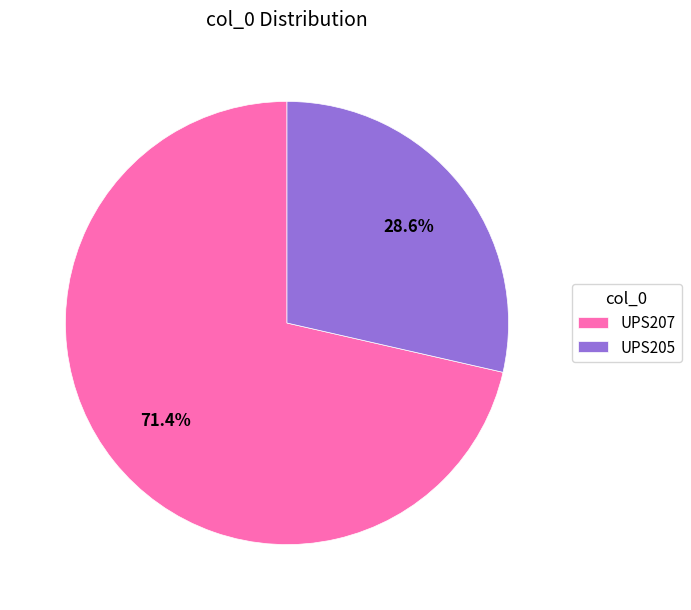

To the nearest percent, what portion does UPS205 represent?

29%